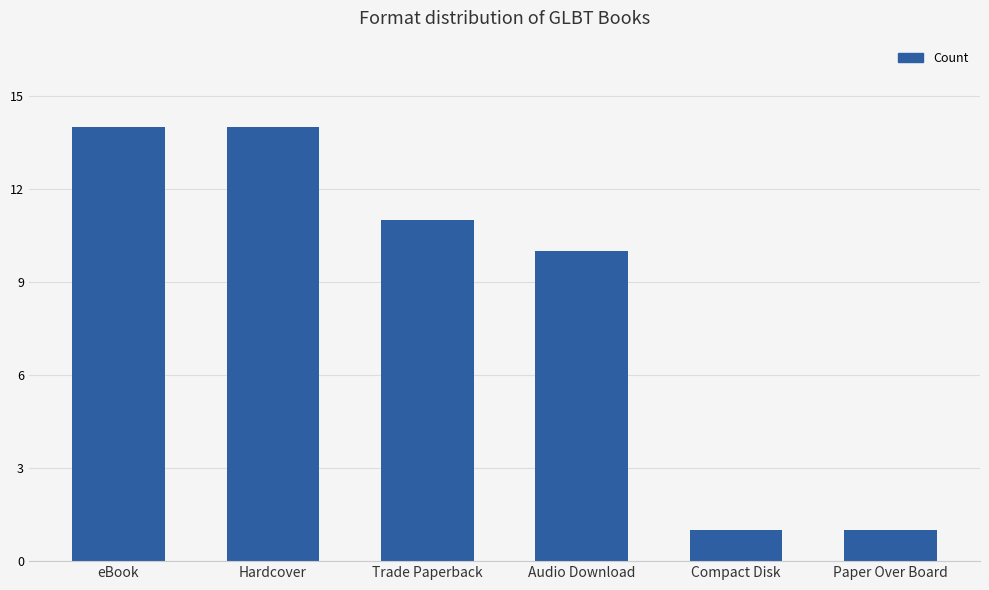

What is the sum of the values at Hardcover and eBook?

28